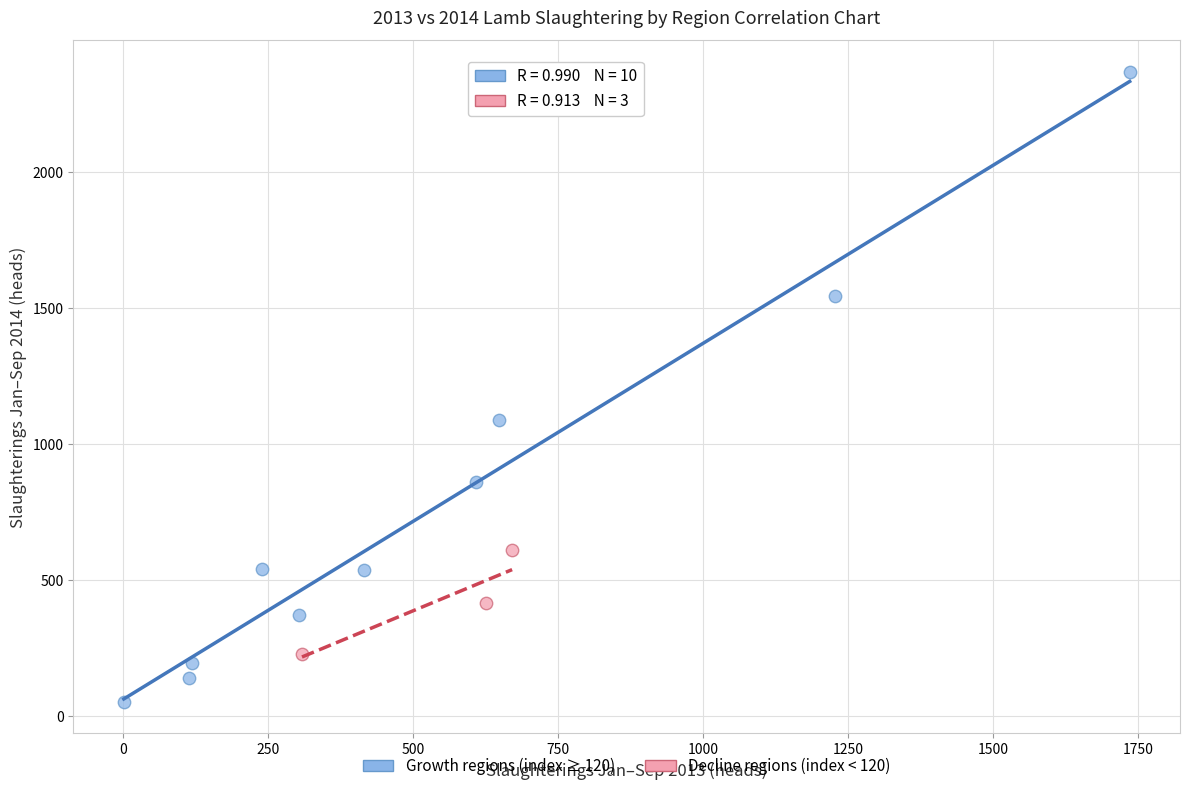

Which series reaches the maximum Y coordinate?

Growth regions (index ≥ 120)